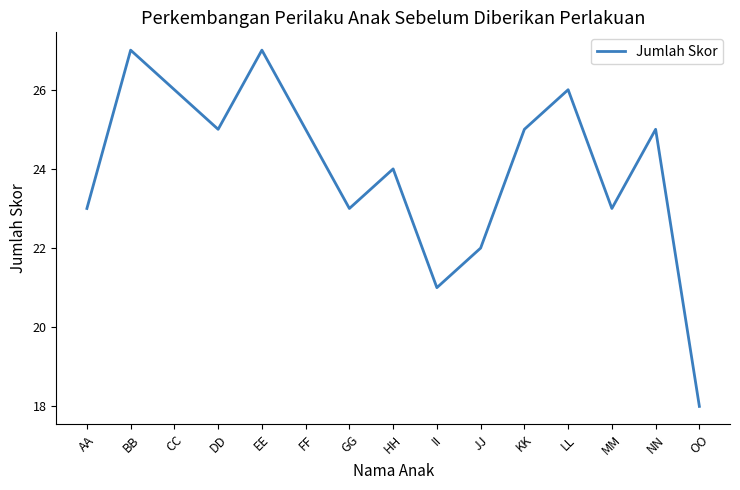

Is it true that the value at II is 8?

False